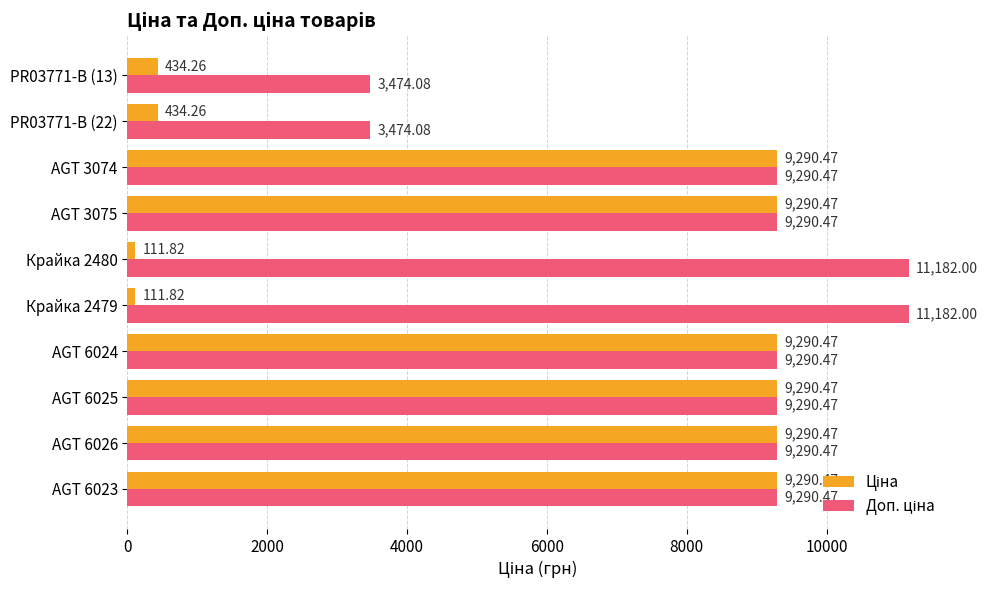

What is the total value across all series at AGT 6023?

18580.9